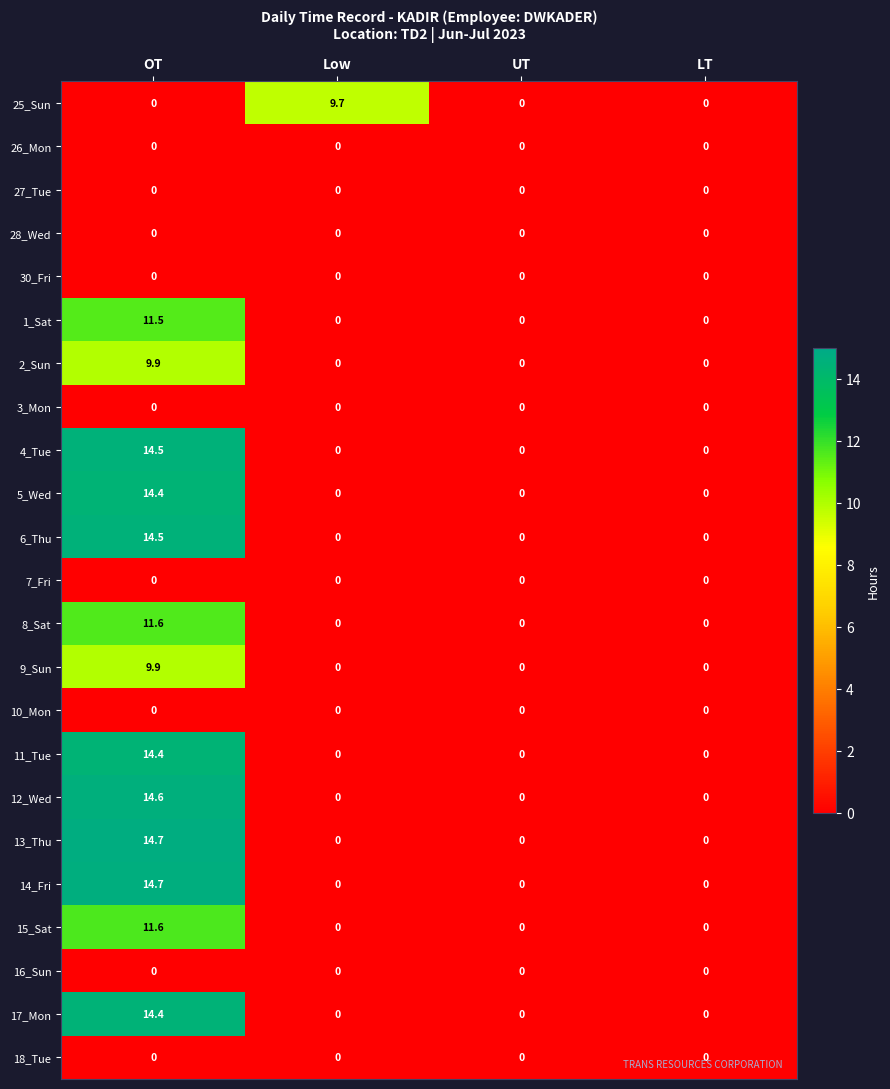

At which category is the sum across all series the highest?

OT